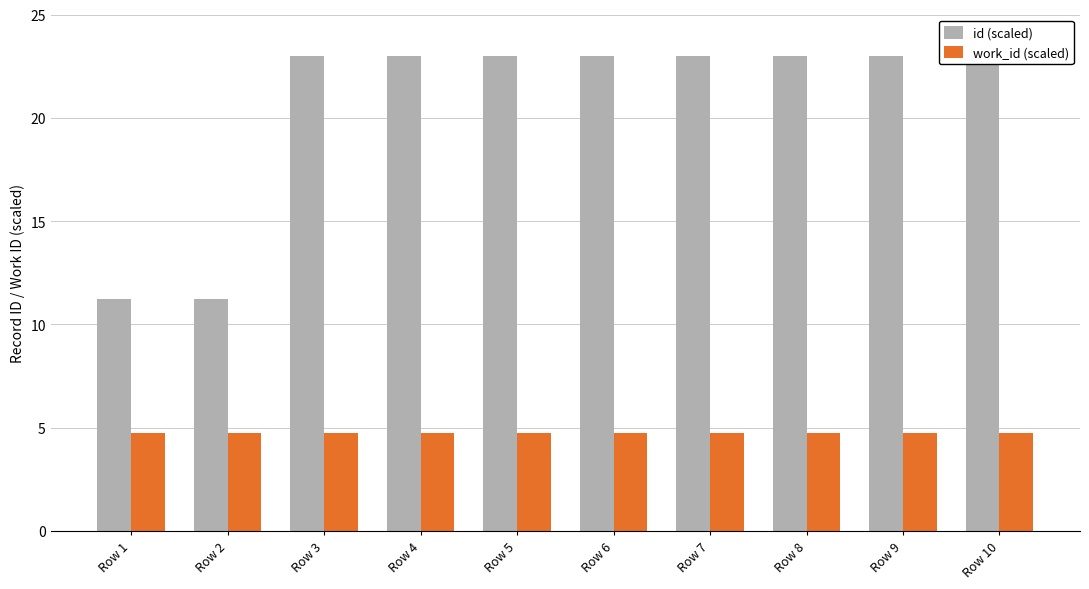

Rank the categories by work_id (scaled) value from highest to lowest.

Row 1, Row 2, Row 3, Row 4, Row 5, Row 6, Row 7, Row 8, Row 9, Row 10